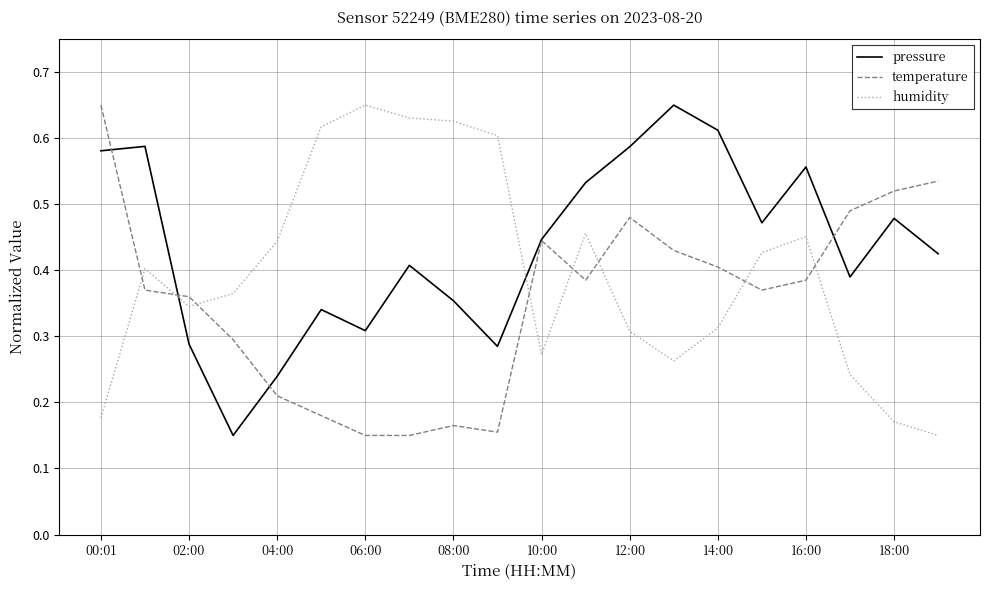

How many intersections are there between humidity and temperature?

8